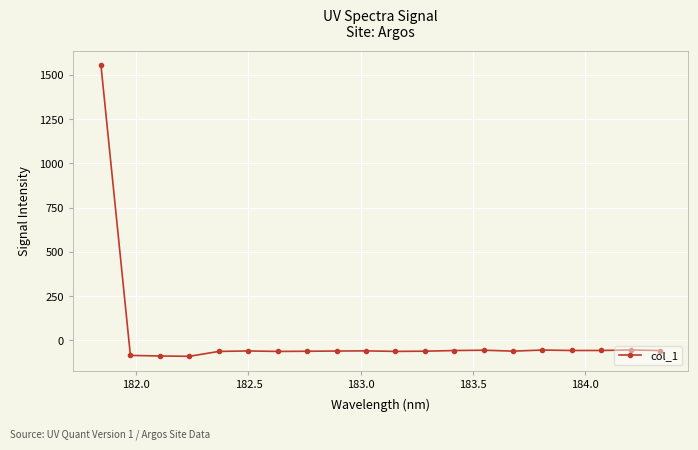

What is the value of the 1st point from the left?

1555.6